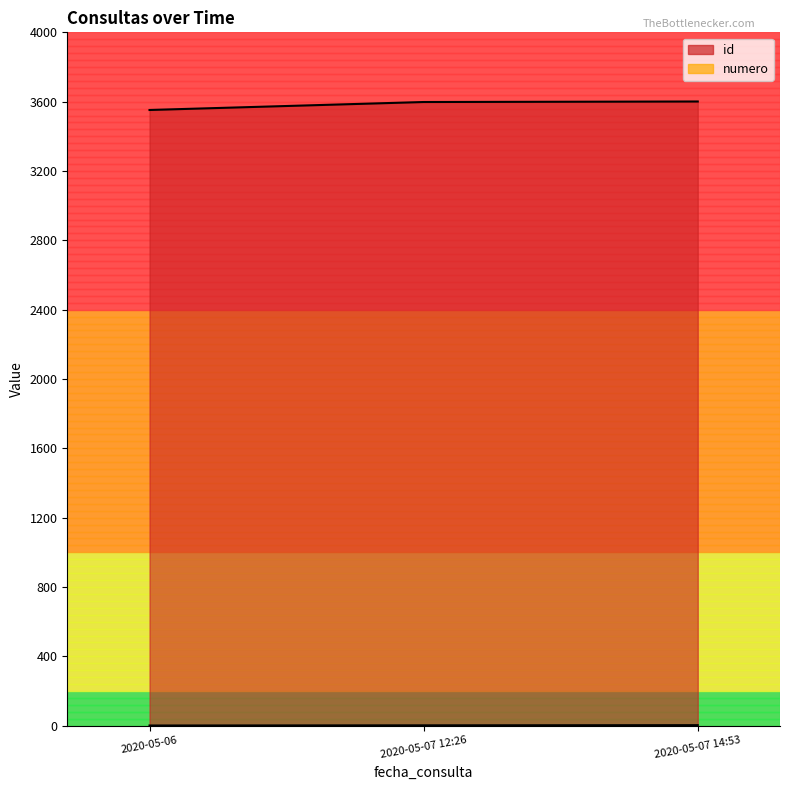

The value of numero at 2020-05-07 14:53 is 5. True or false?

False